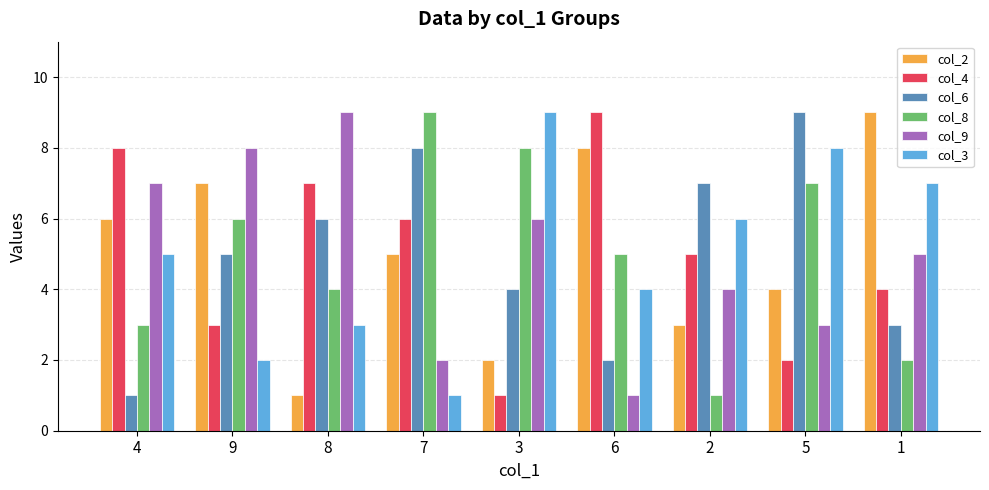

Are the bars horizontal?

No